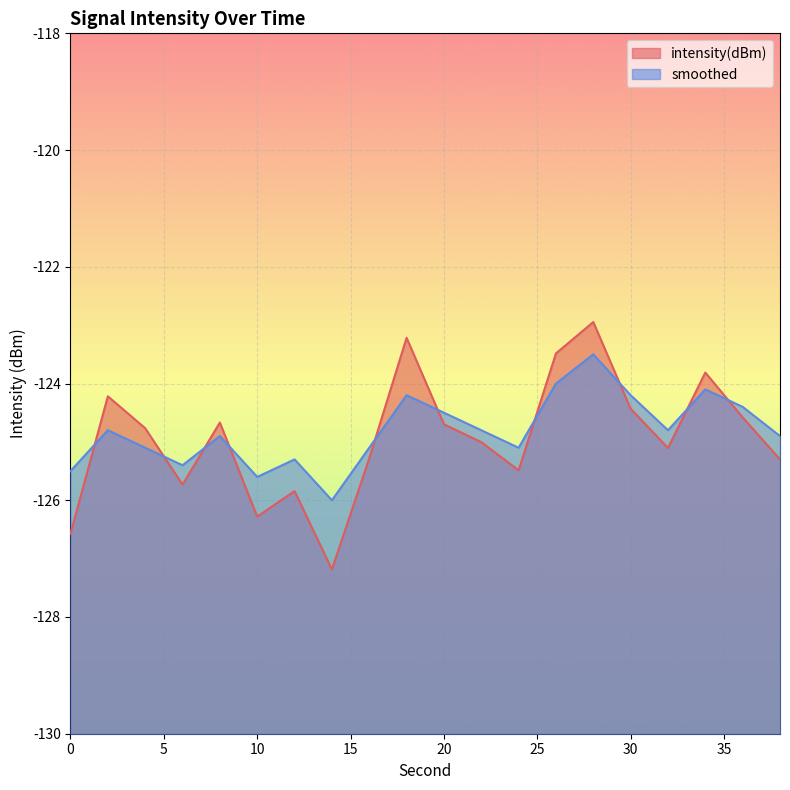

What are all the series names shown in the legend?

intensity(dBm), smoothed